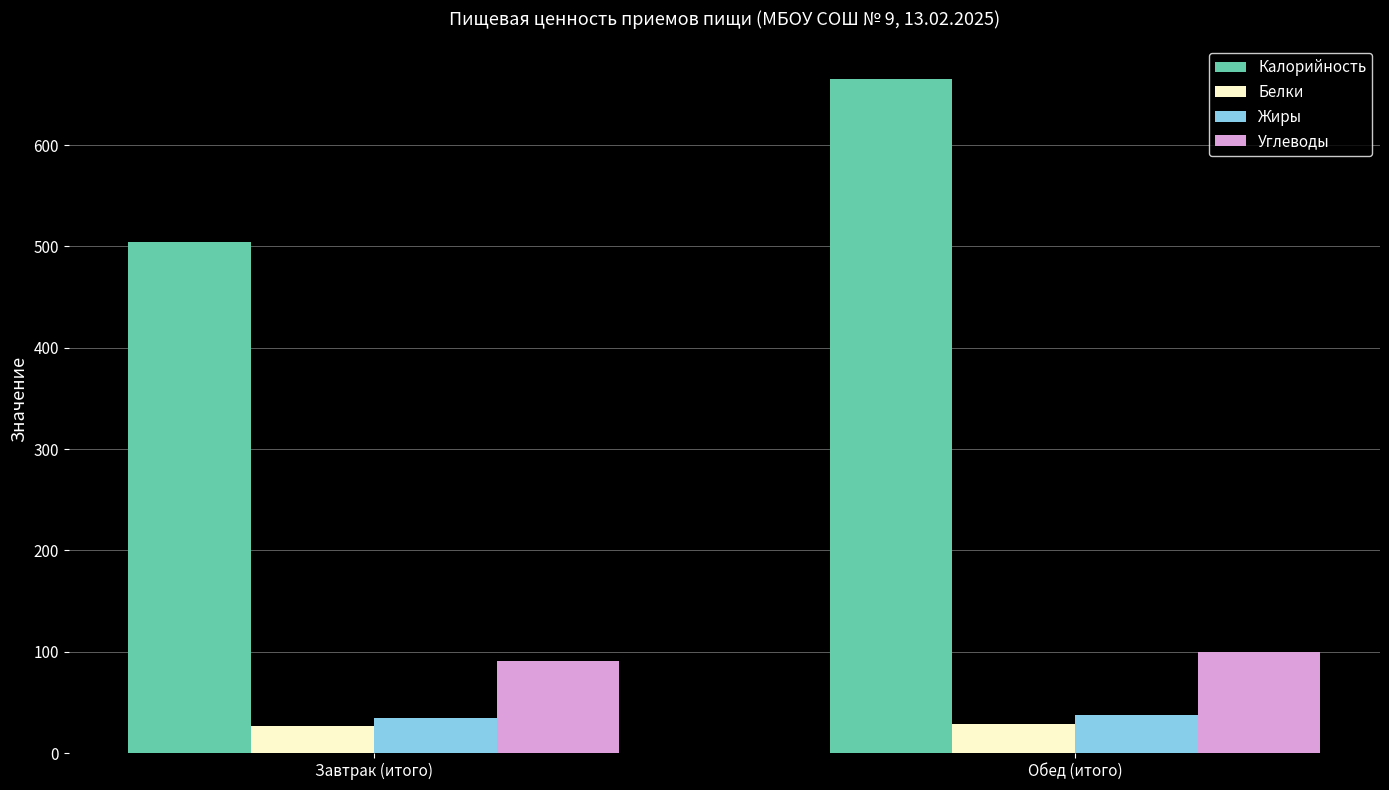

Which series has the largest range (max minus min)?

Калорийность